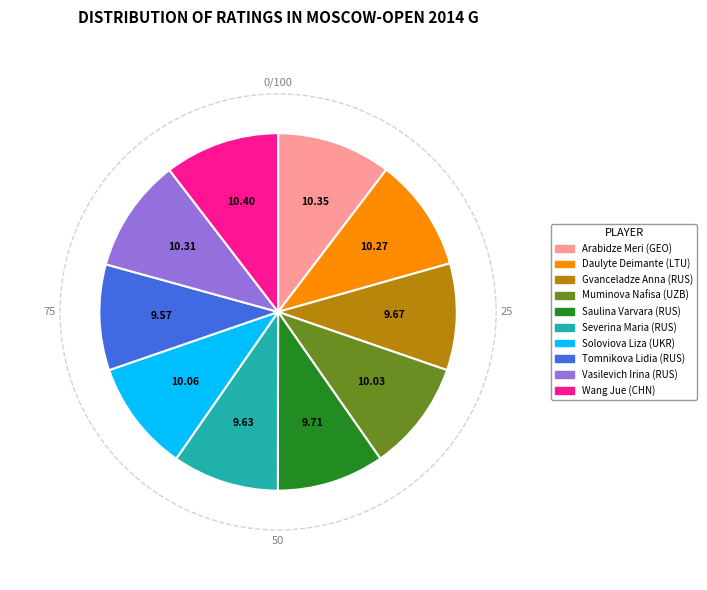

Combined, do Soloviova Liza (UKR) and Arabidze Meri (GEO) account for over 50%?

No